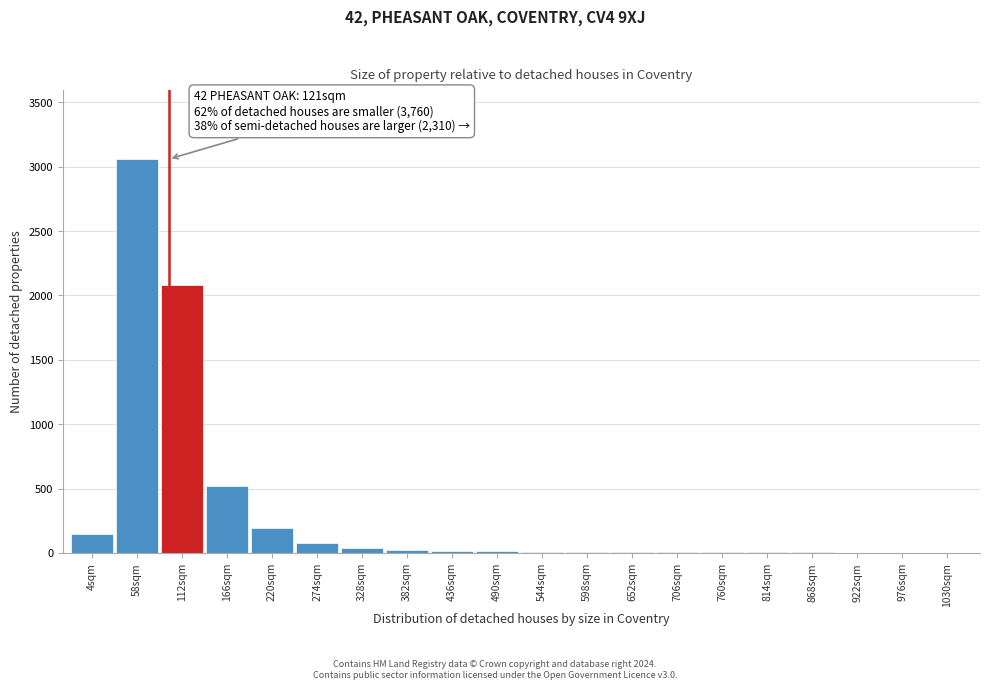

What is the sum of all values?

6224